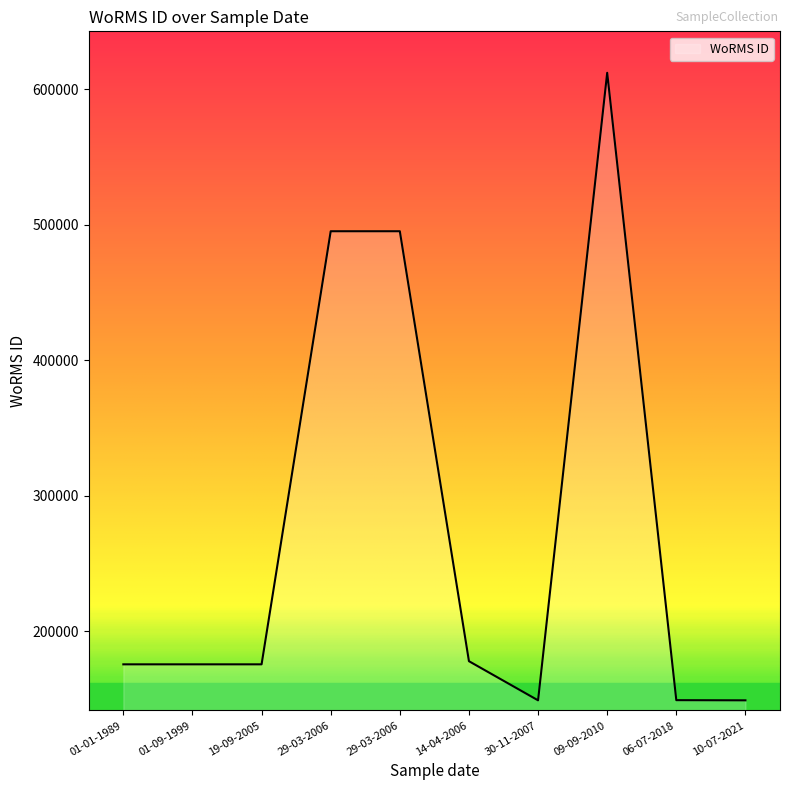

The value at 01-09-1999 is 175584. True or false?

True